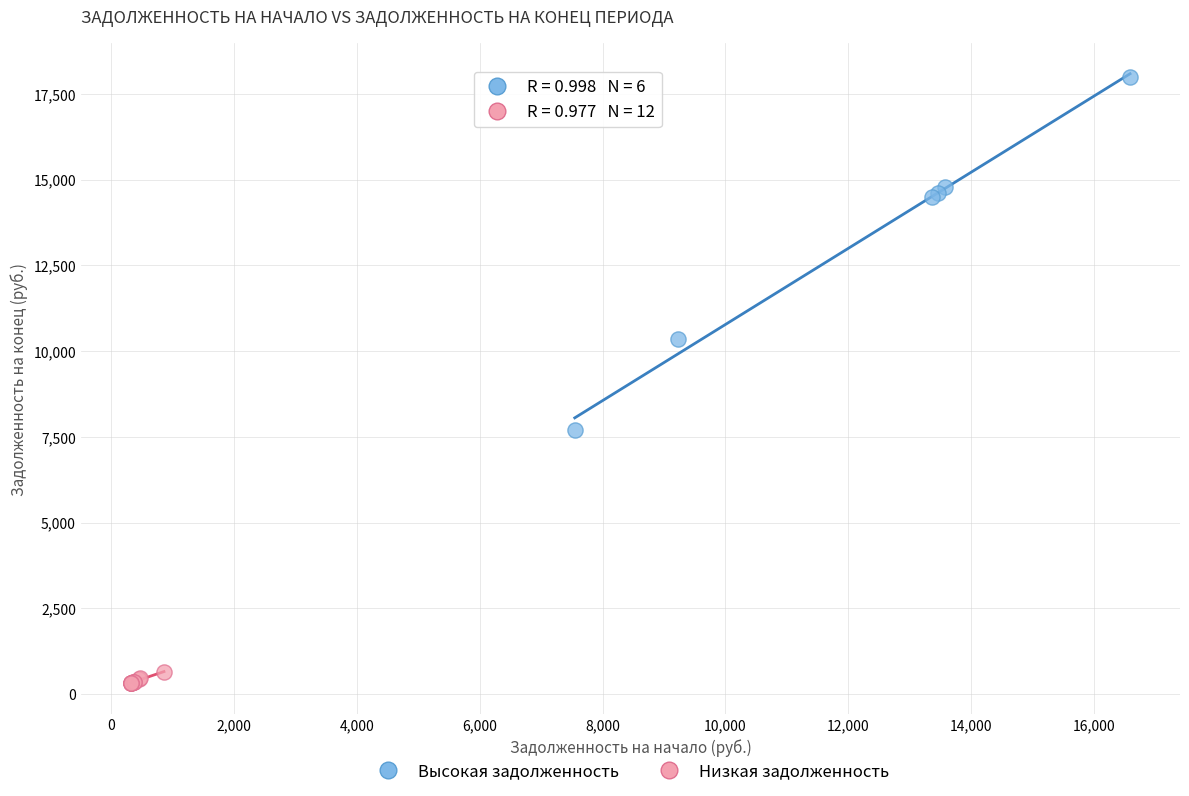

Which series reaches the minimum Y coordinate?

Низкая задолженность